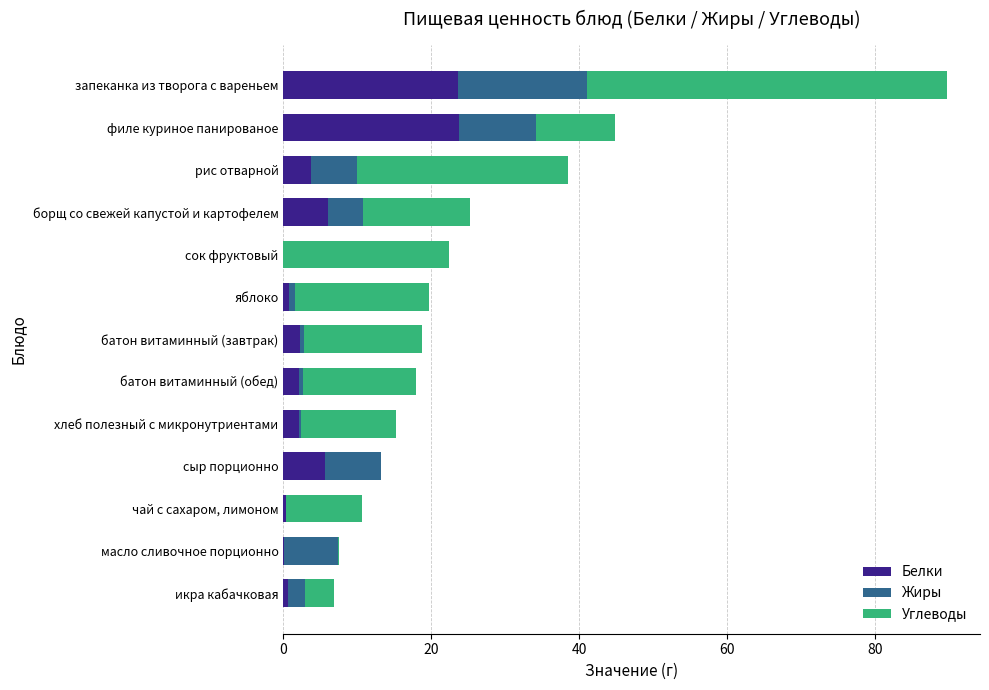

What are all the series names shown in the legend?

Белки, Жиры, Углеводы